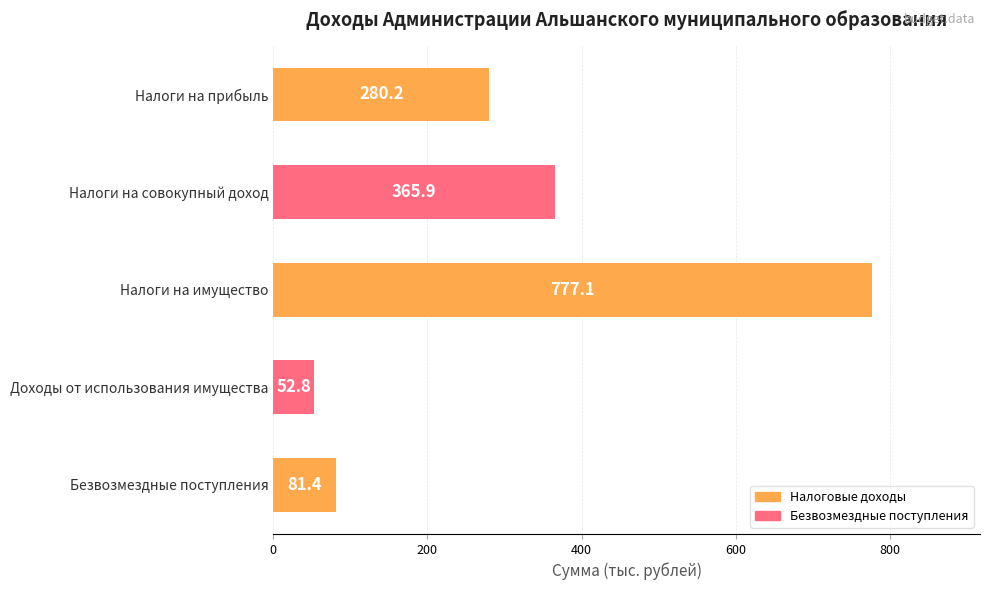

The chart shows a value of 365.9 at Налоги на совокупный доход. True or false?

True